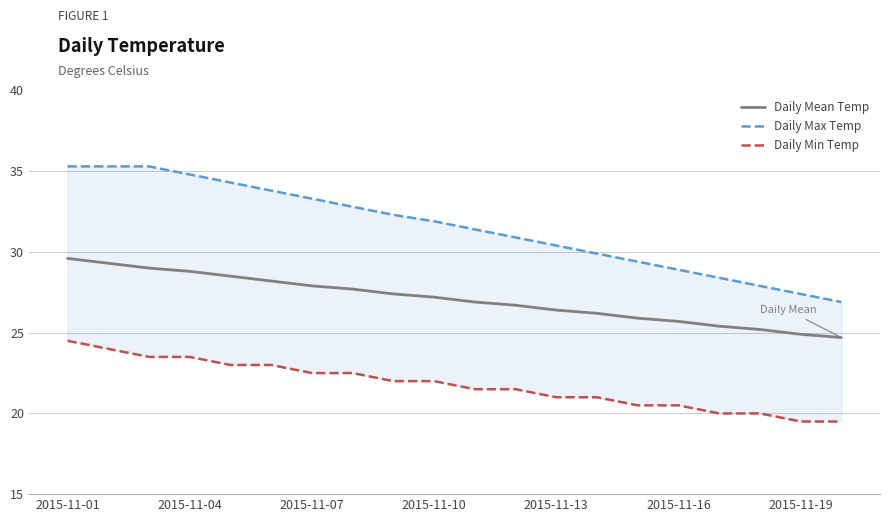

Is it true that Daily Mean Temp equals 27.9 at 2015-11-07?

True